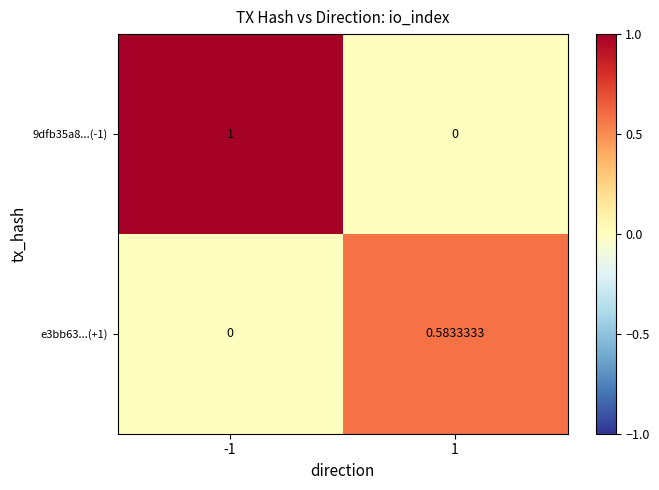

Is the value of 9dfb35a8...(-1) at -1 greater than the value of e3bb63...(+1) at 1?

Yes